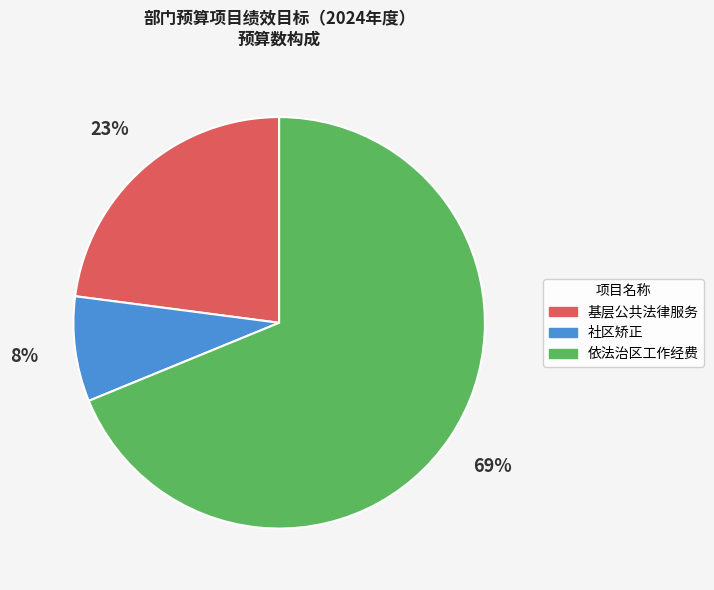

Which has a higher value, 基层公共法律服务 or 社区矫正?

基层公共法律服务